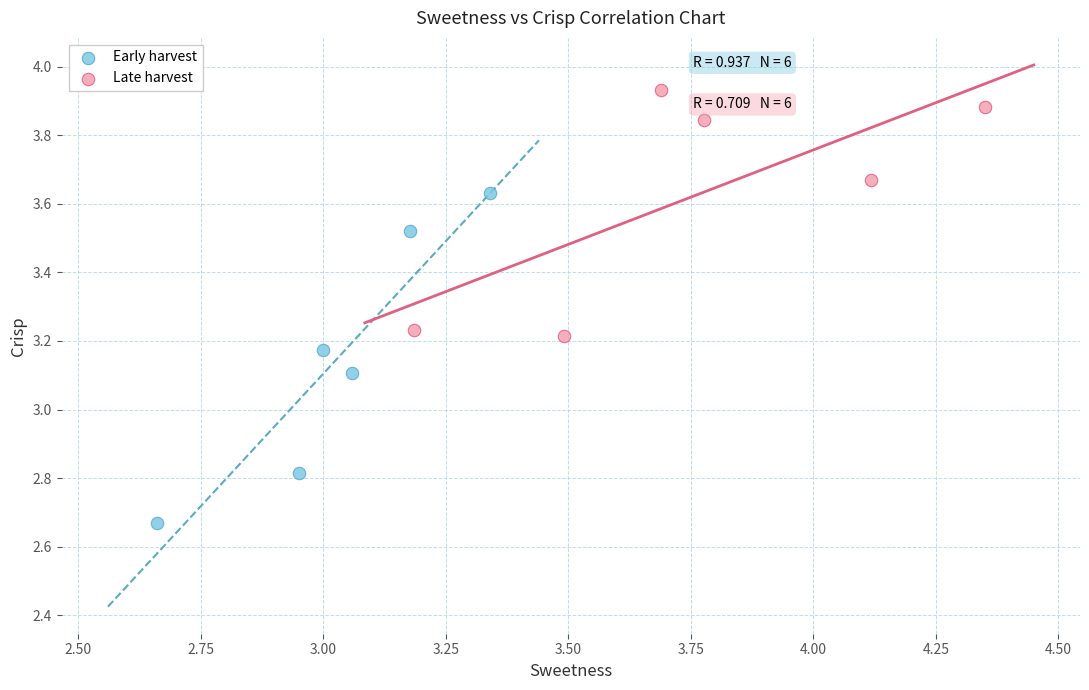

Which series contains the highest Y value?

Late harvest